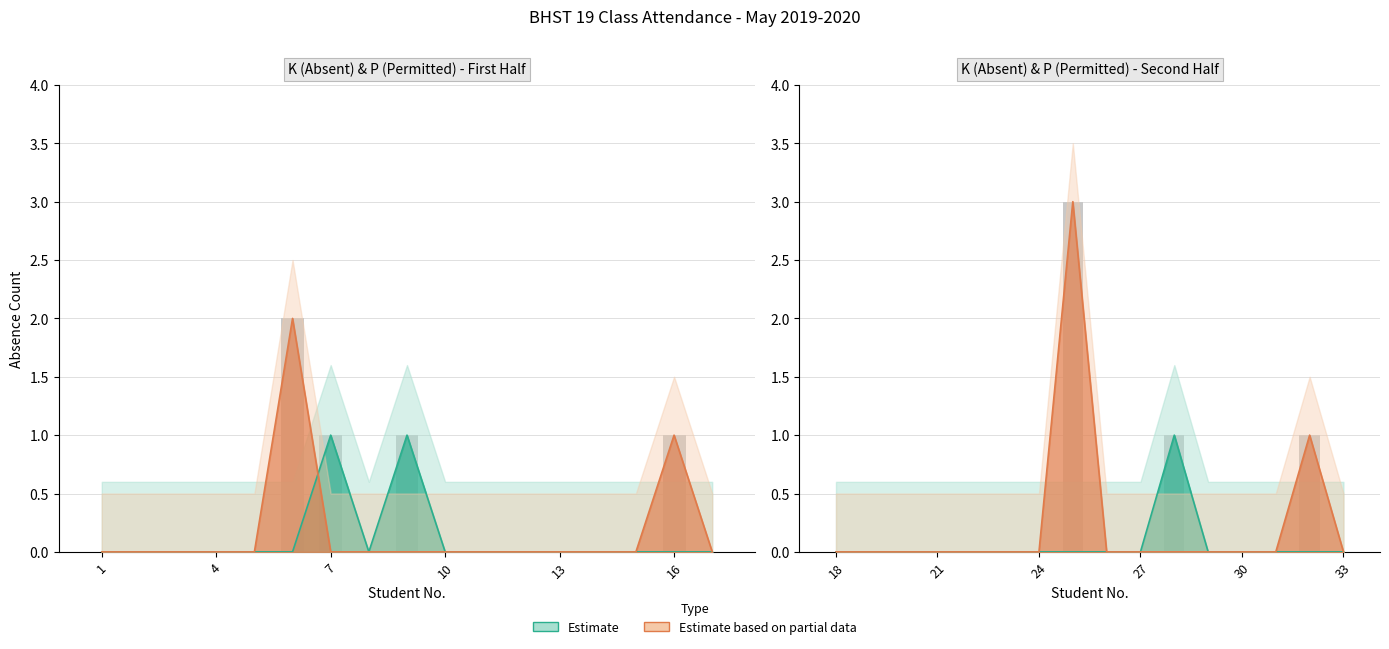

Reading left to right, what are all the values shown in this chart?

K (Absent): 1=0	2=0	3=0	4=0	5=0	6=0	7=1	8=0	9=1	10=0	11=0	12=0	13=0	14=0	15=0	16=0	17=0	18=0	19=0	20=0	21=0	22=0	23=0	24=0	25=0	26=0	27=0	28=1	29=0	30=0	31=0	32=0	33=0
P (Permitted): 1=0	2=0	3=0	4=0	5=0	6=2	7=0	8=0	9=0	10=0	11=0	12=0	13=0	14=0	15=0	16=1	17=0	18=0	19=0	20=0	21=0	22=0	23=0	24=0	25=3	26=0	27=0	28=0	29=0	30=0	31=0	32=1	33=0
T (Late): 1=0	2=0	3=0	4=0	5=0	6=0	7=0	8=0	9=0	10=0	11=0	12=0	13=0	14=0	15=0	16=0	17=0	18=0	19=0	20=0	21=0	22=0	23=0	24=0	25=0	26=0	27=0	28=0	29=0	30=0	31=0	32=0	33=0